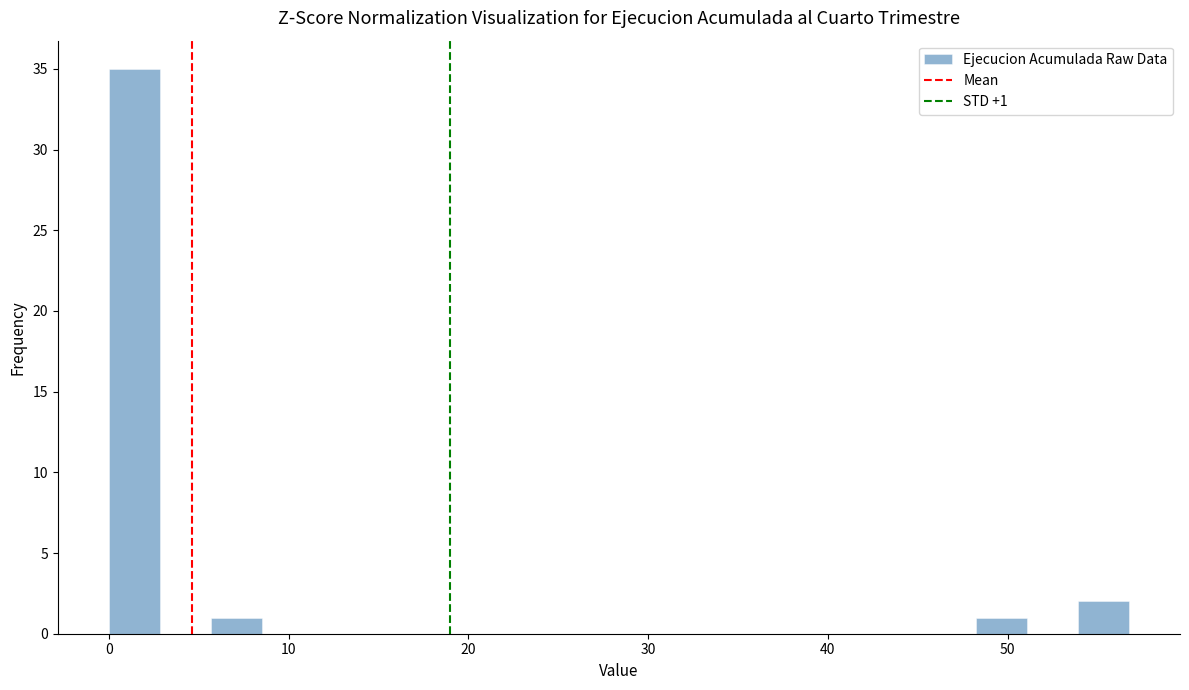

Around what value on the x-axis is the tallest bar? Give the approximate position of its centre, as read against the axis.

1